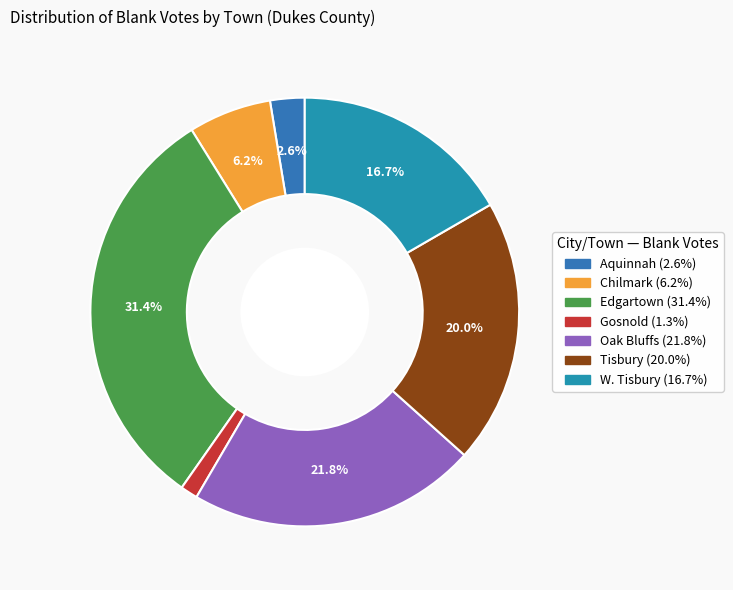

Does any single category account for the majority?

No